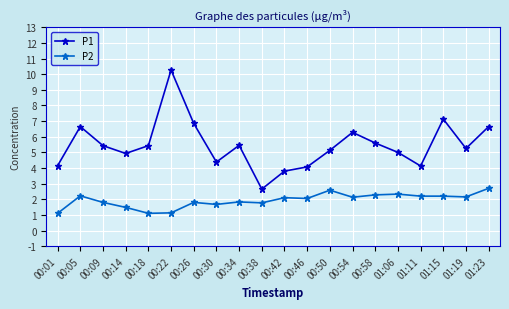

Rank the series by their average value, from lowest to highest.

P2, P1